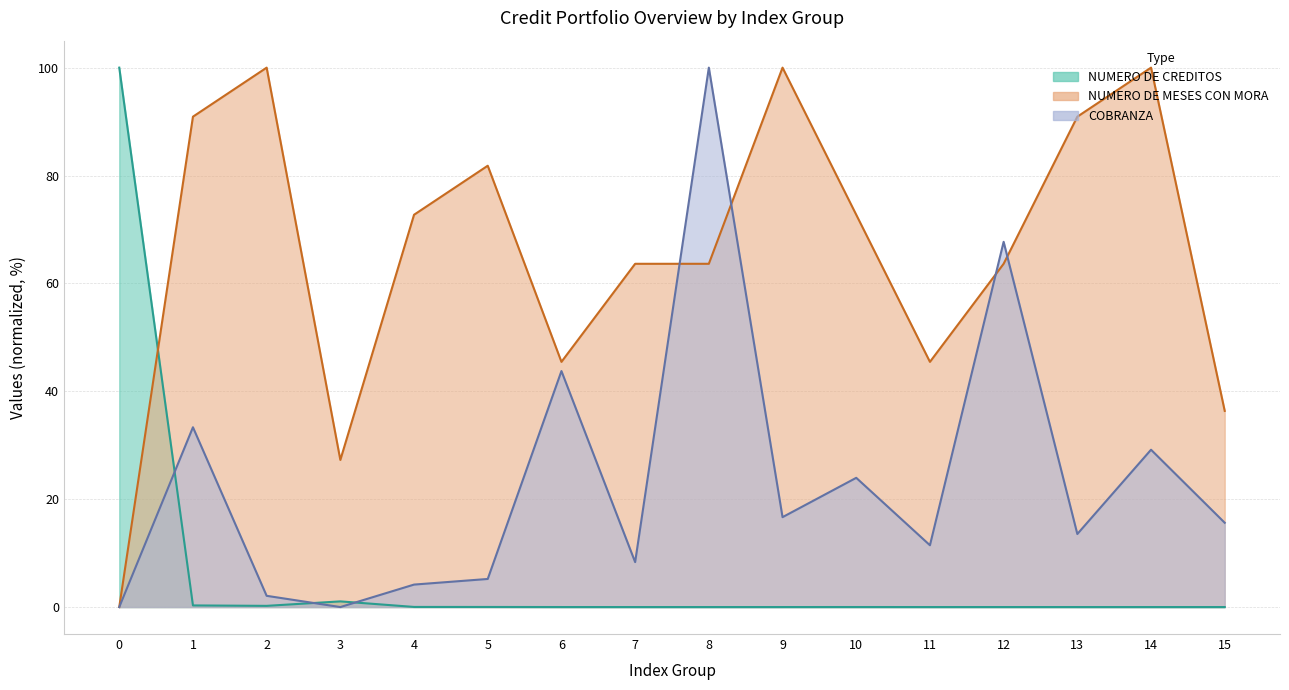

List the series in order of their overall mean, highest first.

NUMERO DE MESES CON MORA, COBRANZA, NUMERO DE CREDITOS